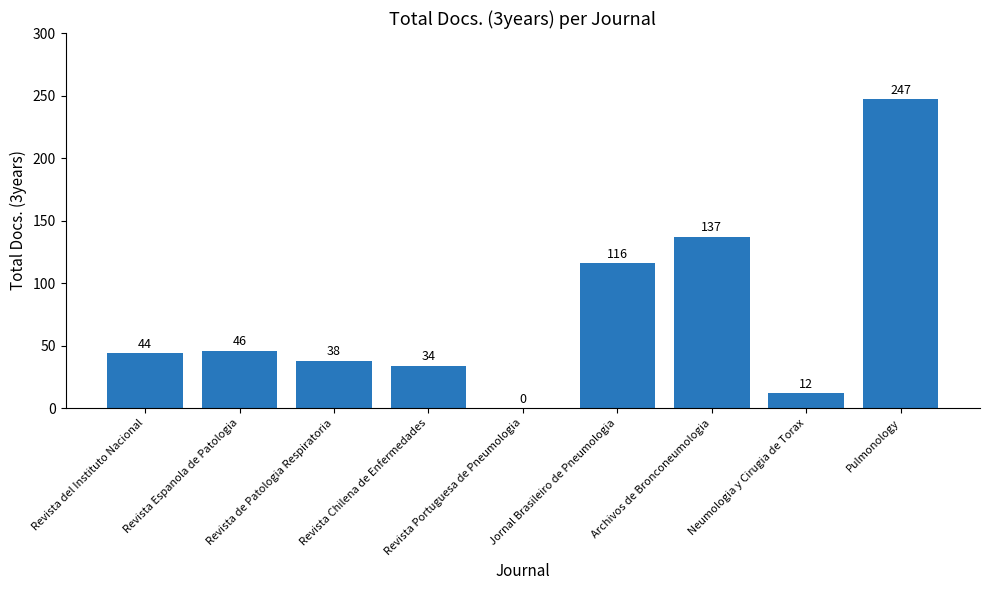

Read the value at Pulmonology.

247